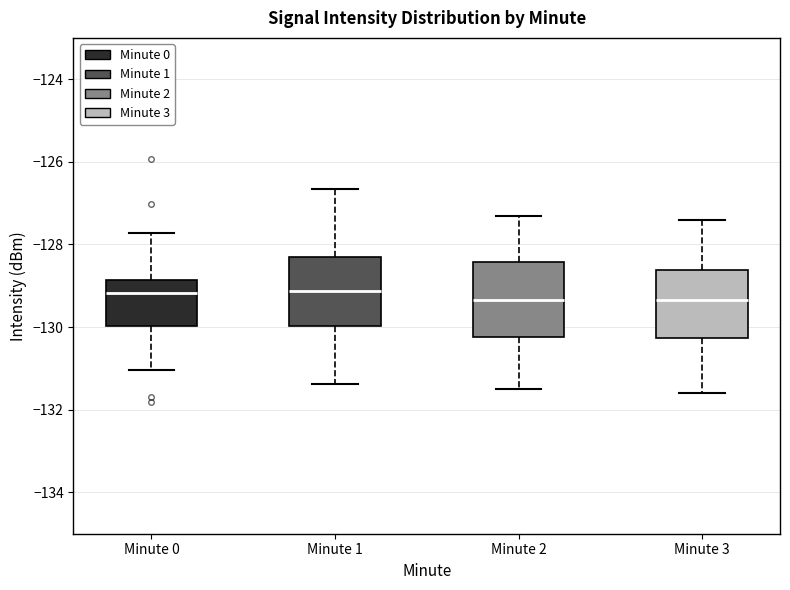

Reading left to right, read every box against the y-axis: the position of its median line, the range the box covers, and the ends of its whiskers. The values are not printed on the chart, so give them approximately, as read against the axis.

Minute 0: median -129.2, box -130.0 to -128.8, whiskers -131.0 to -127.8
Minute 1: median -129.2, box -130.0 to -128.2, whiskers -131.4 to -126.6
Minute 2: median -129.4, box -130.2 to -128.4, whiskers -131.4 to -127.2
Minute 3: median -129.4, box -130.2 to -128.6, whiskers -131.6 to -127.4